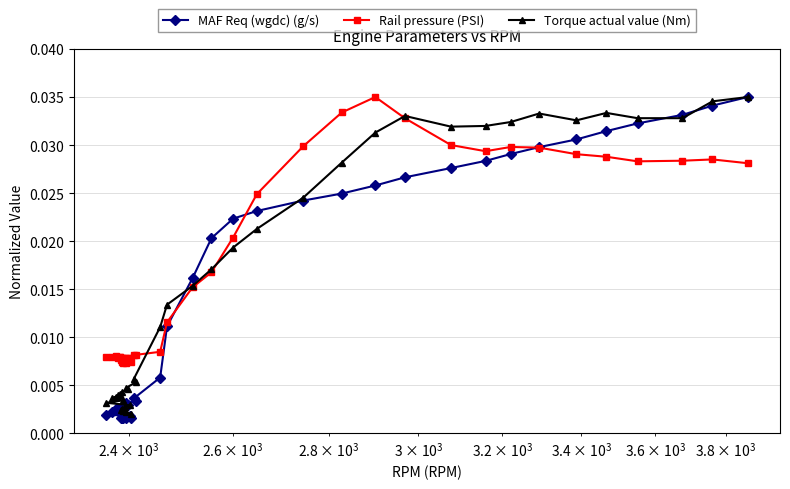

Which series has the largest total across all categories?

Rail pressure (PSI)